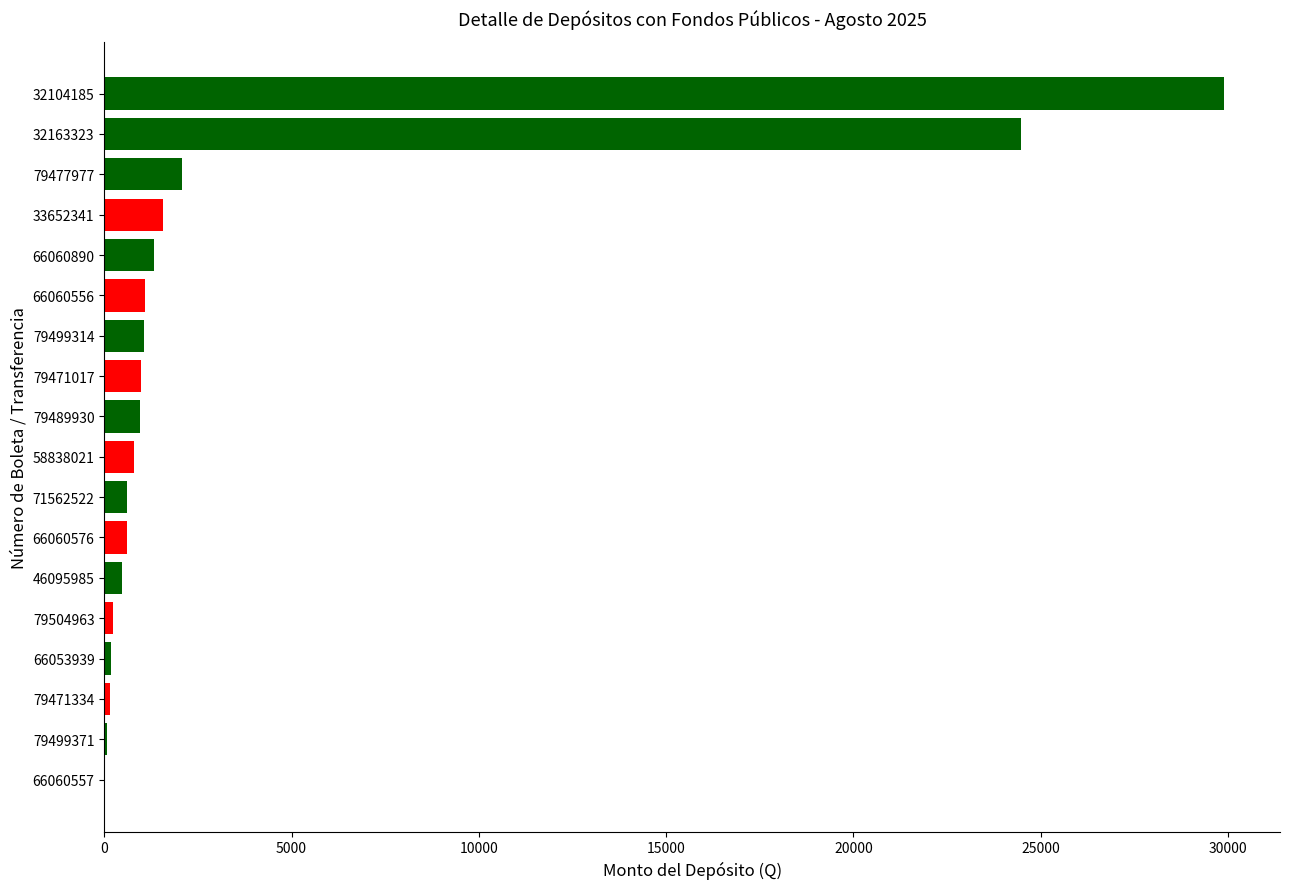

At which label is the value closest to 14953?

32163323